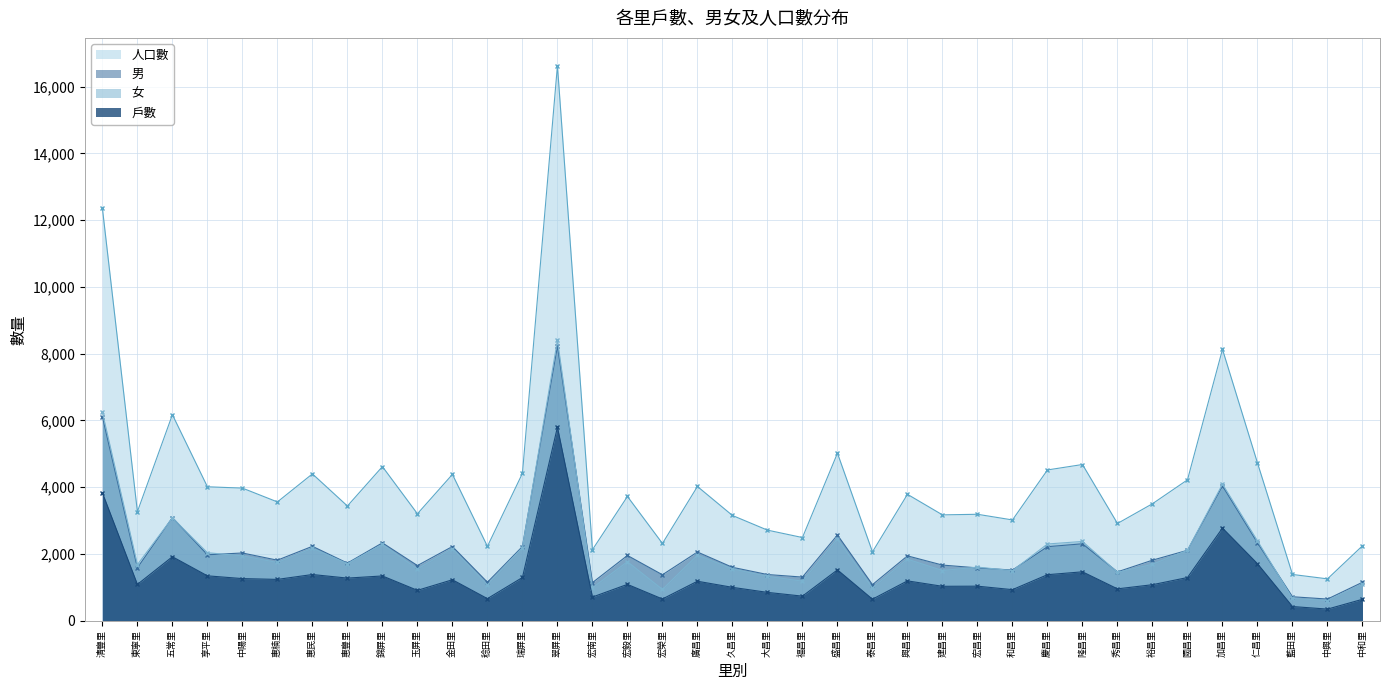

True or false: 戶數 and 男 intersect in this chart.

False